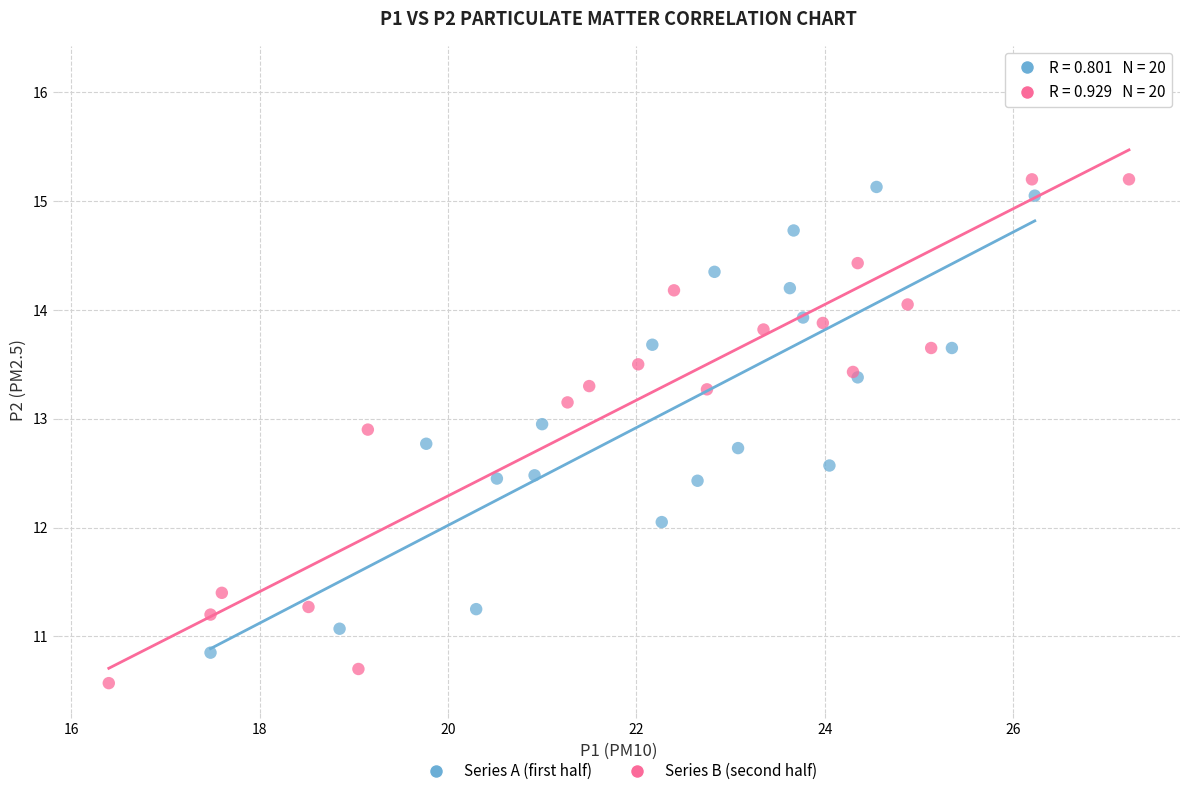

Which series reaches the maximum Y coordinate?

Series B (second half)